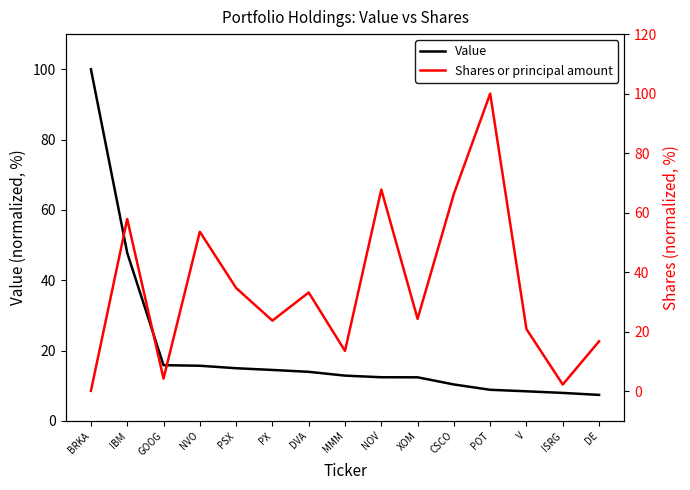

Is the value of Shares or principal amount at ISRG greater than the value of Value at GOOG?

No